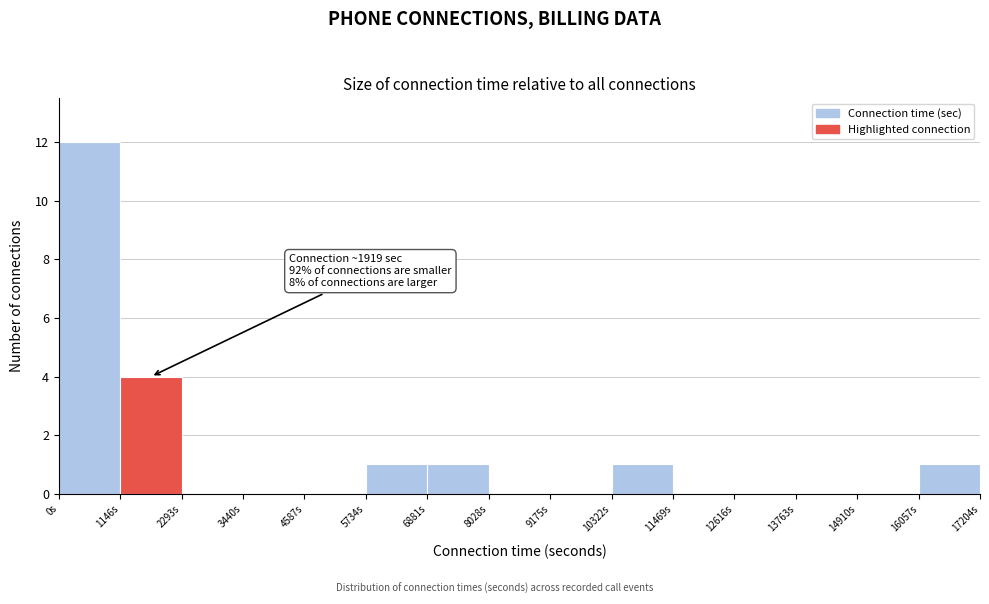

Which range on the x-axis has the tallest bar?

0 to 1200